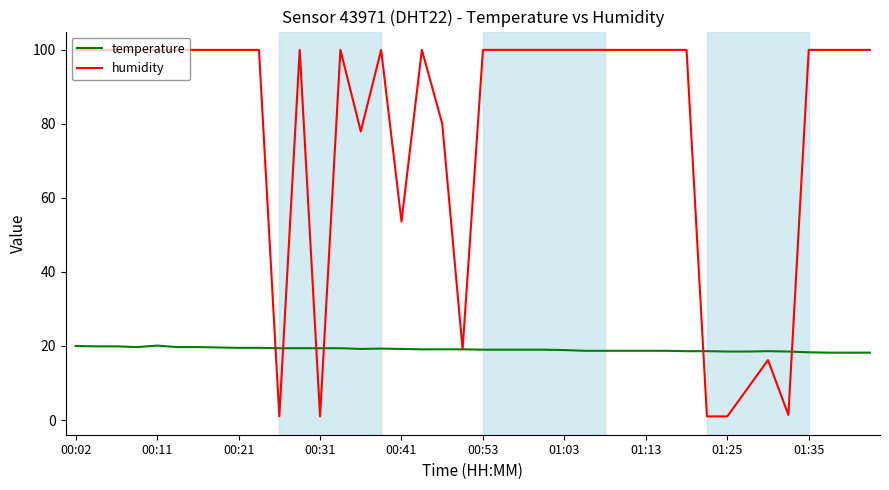

How many lines are shown in the chart?

2